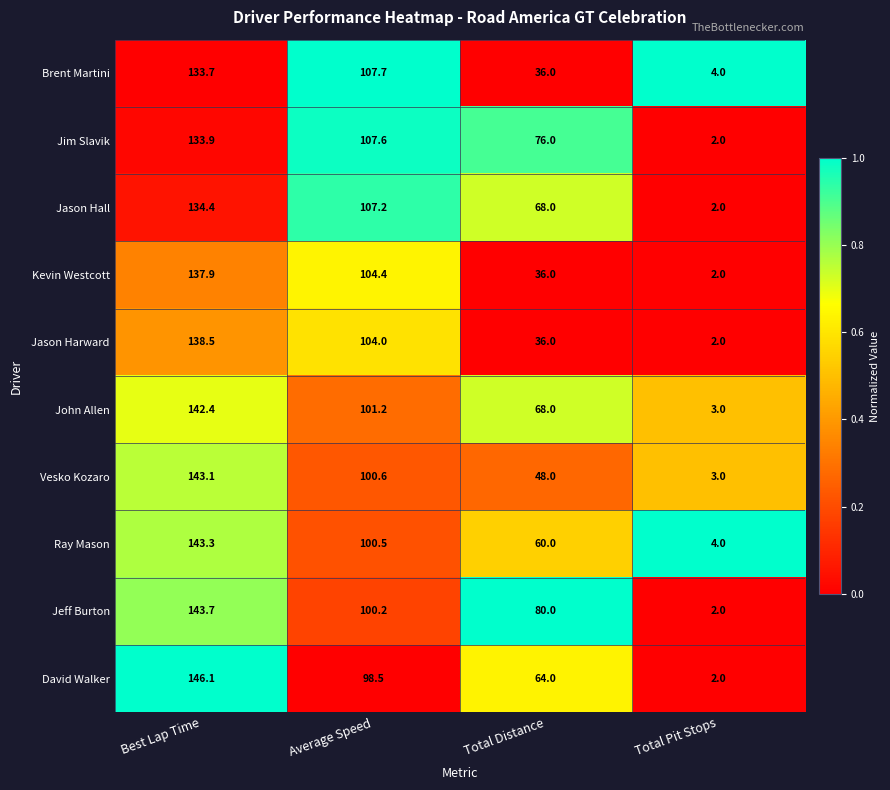

How many values in the Jeff Burton series are below 100?

2